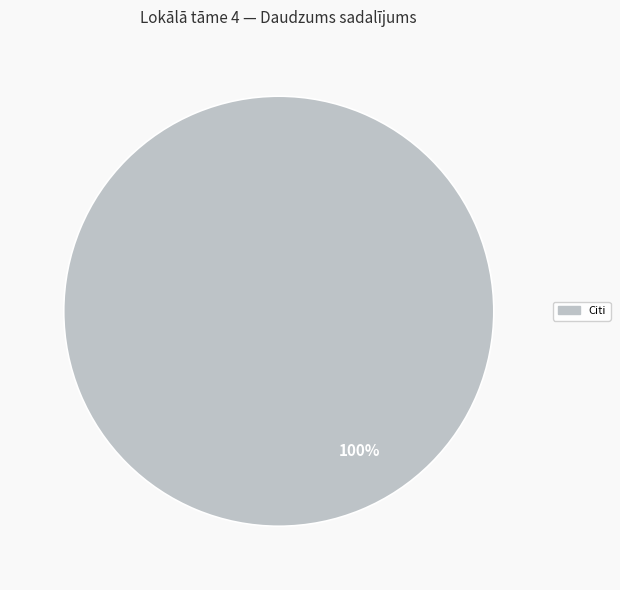

Is there any slice that represents more than half of the pie?

Yes